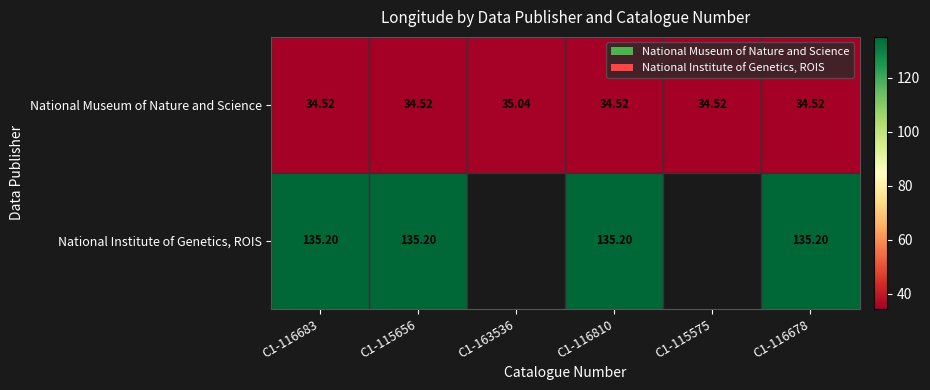

The National Institute of Genetics, ROIS series shows 135.2 at C1-116683. True or false?

True